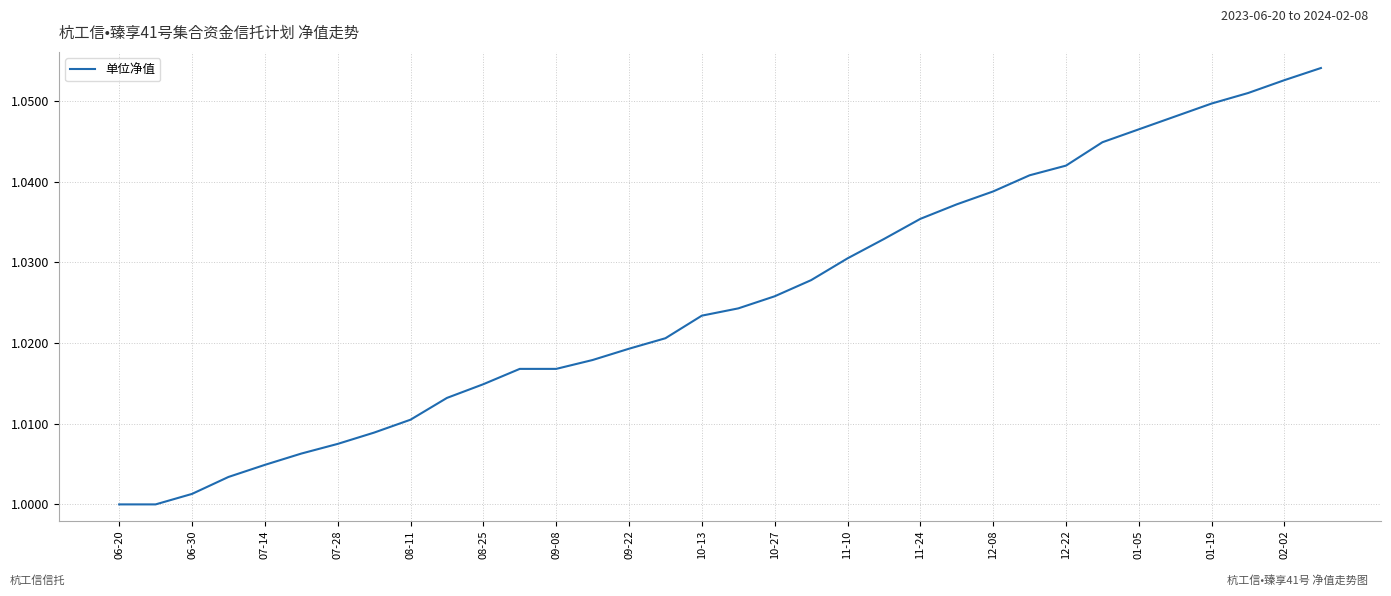

How many lines are shown in the chart?

1